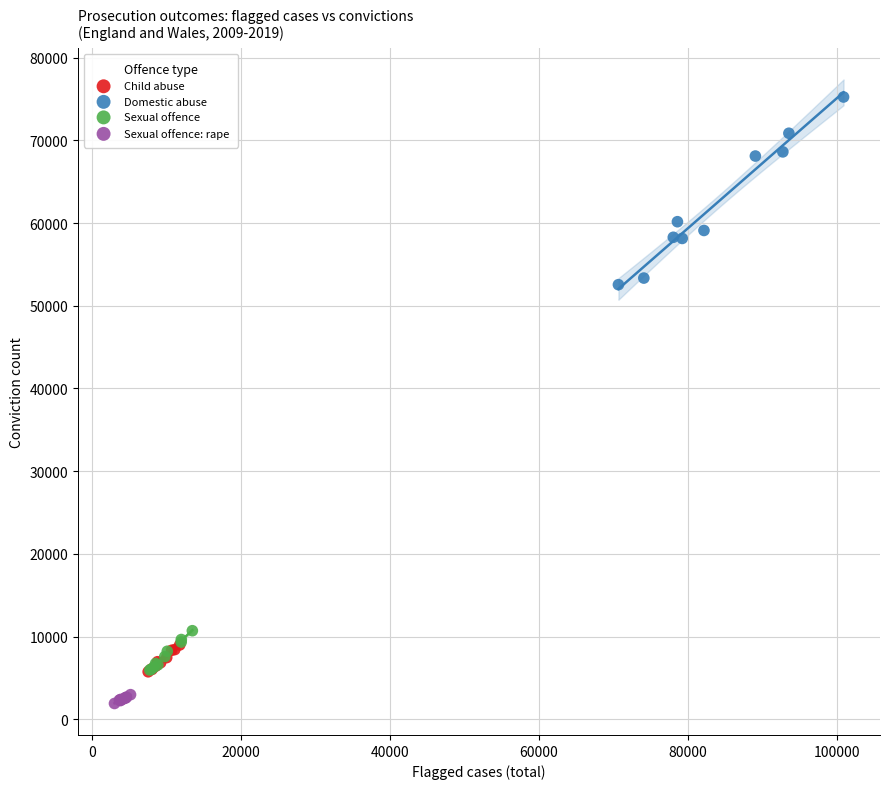

What are all the series names shown in the legend?

Child abuse, Domestic abuse, Sexual offence, Sexual offence: rape